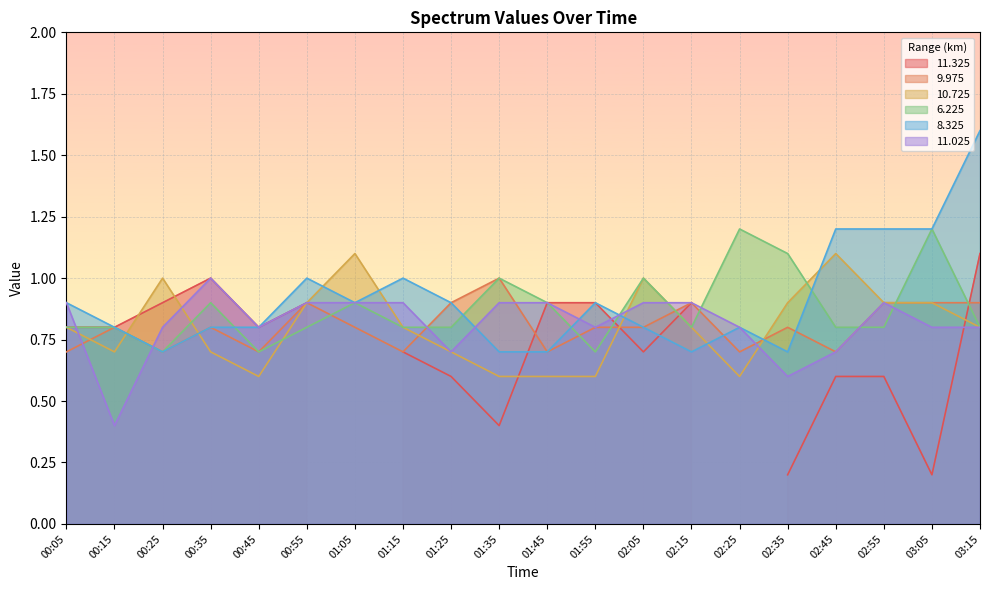

The 6.225 series shows 0.8 at 03:05. True or false?

False